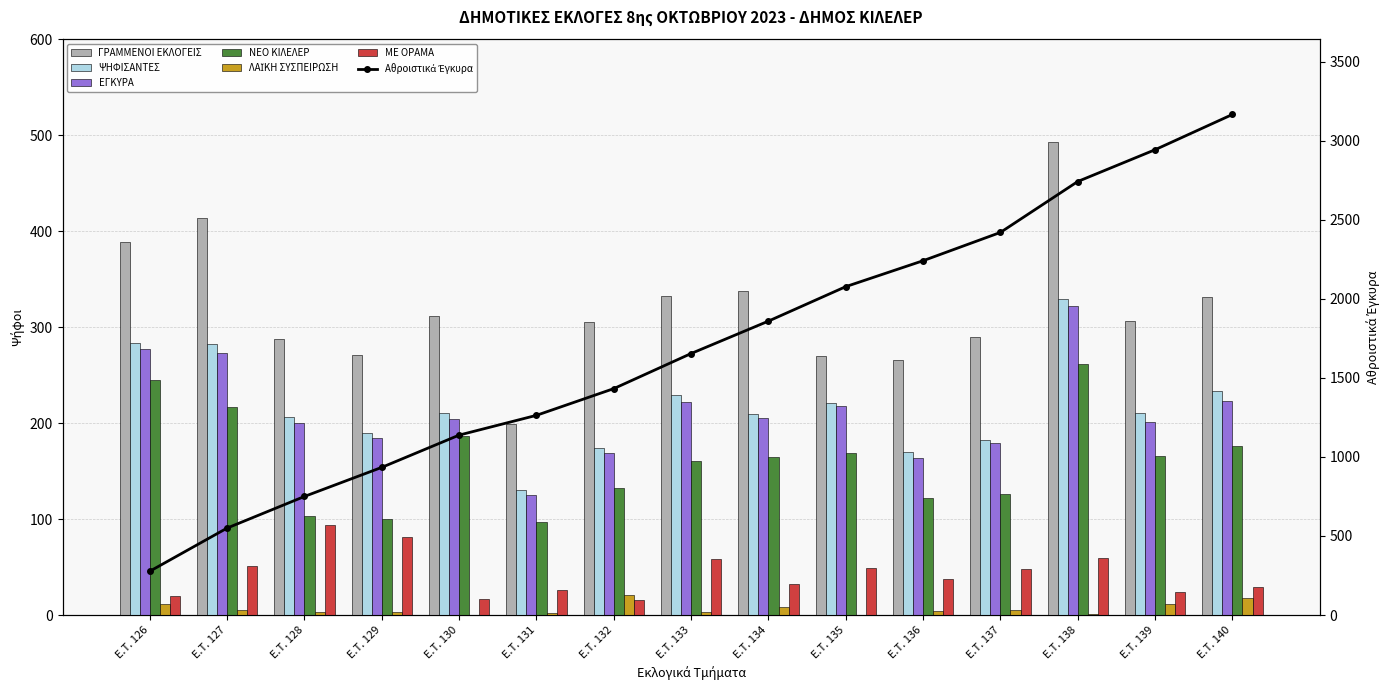

At which label is ΓΡΑΜΜΕΝΟΙ ΕΚΛΟΓΕΙΣ closest to 346?

E.T. 134